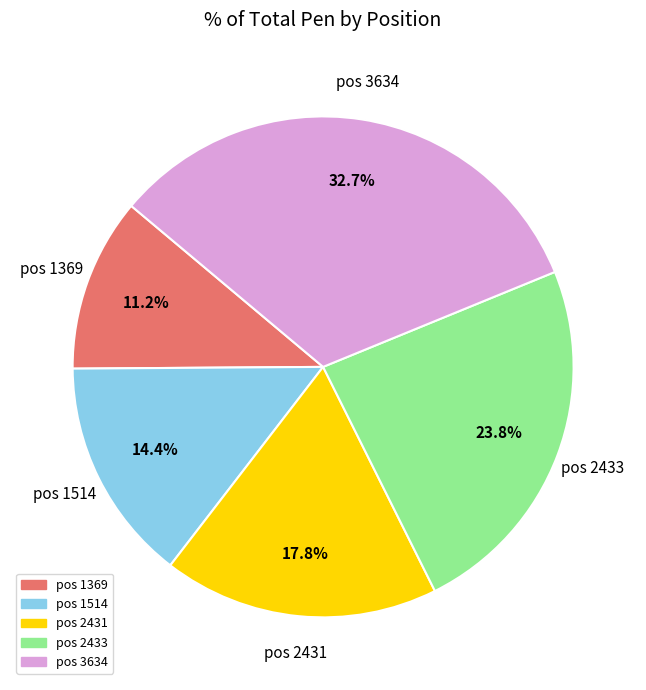

To the nearest percent, what is the average slice percentage?

20%